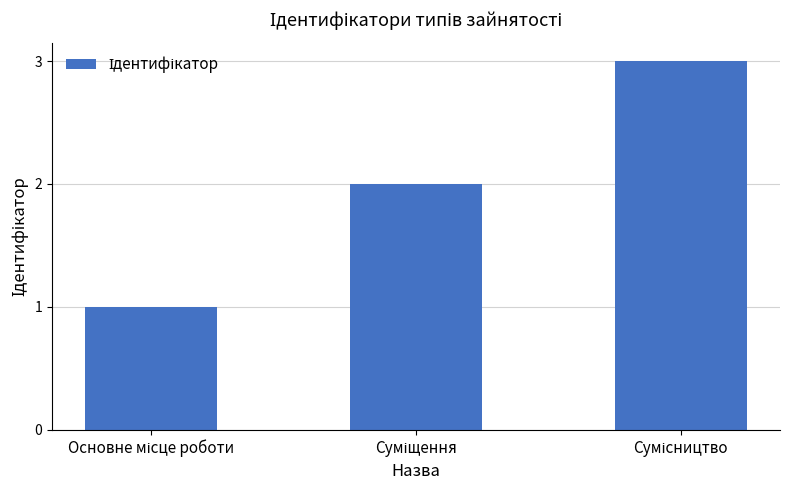

What is the maximum value shown in the chart?

3